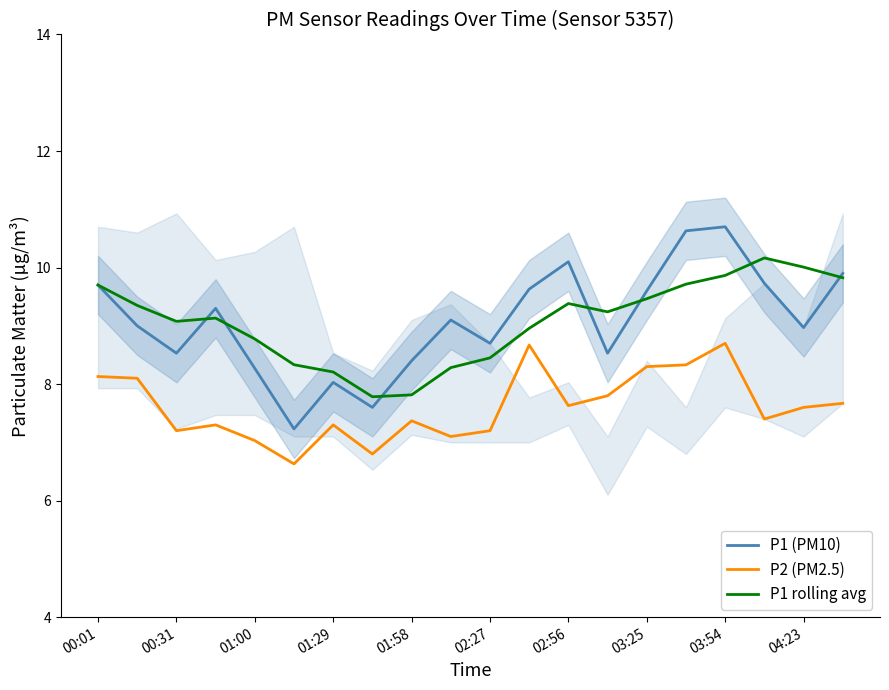

True or false: P1 (PM10) and P2 (PM2.5) intersect in this chart.

False